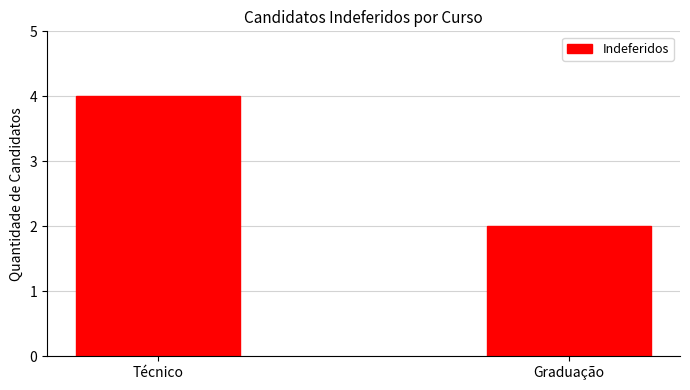

What is the change in value from Técnico to Graduação?

-2